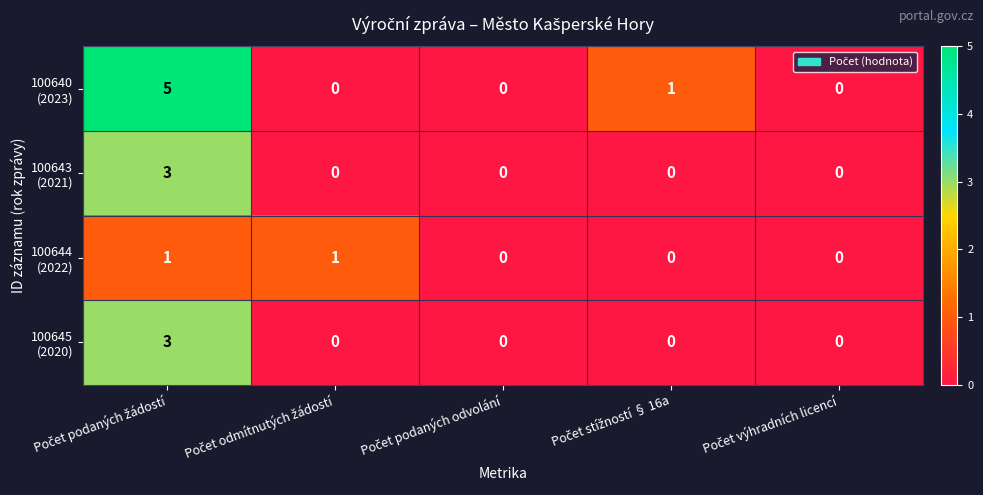

How many series are shown in this chart?

4